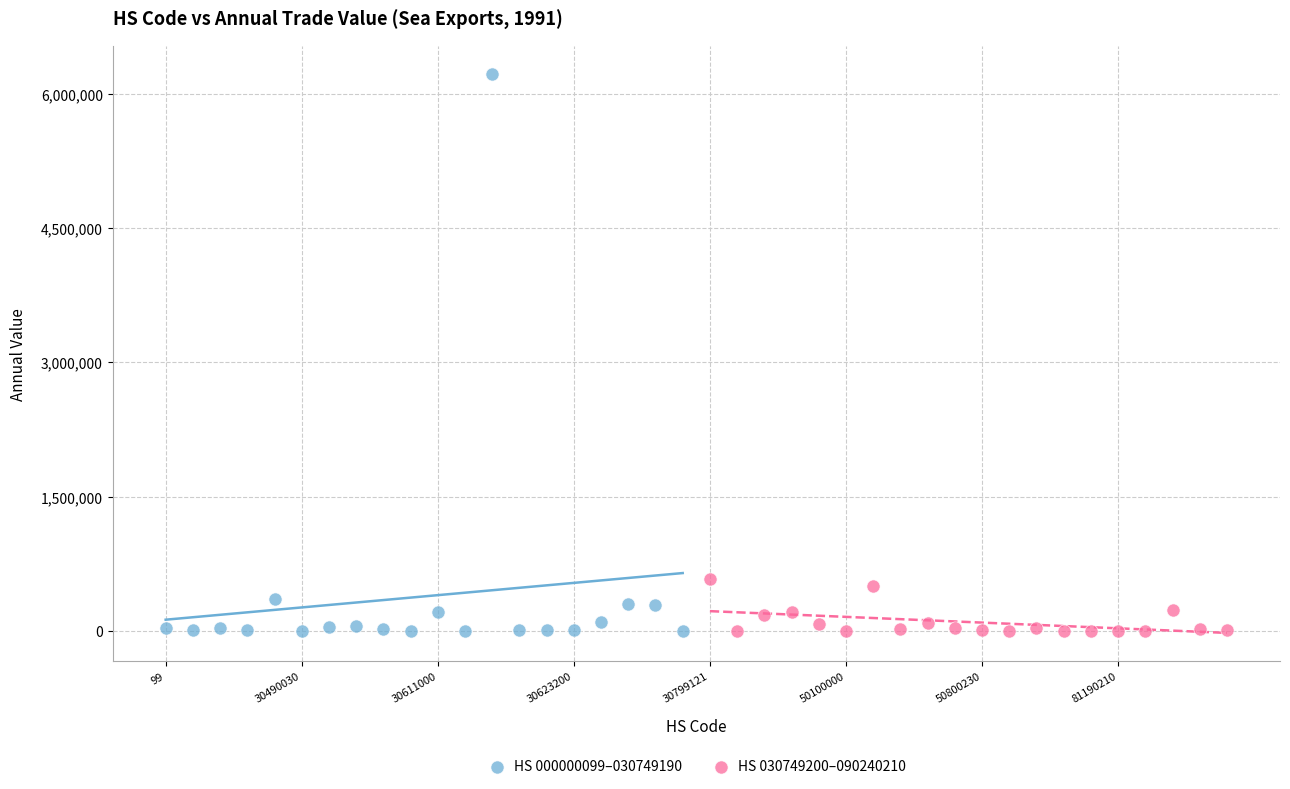

Which series has the widest spread of Y values?

HS 000000099–030749190